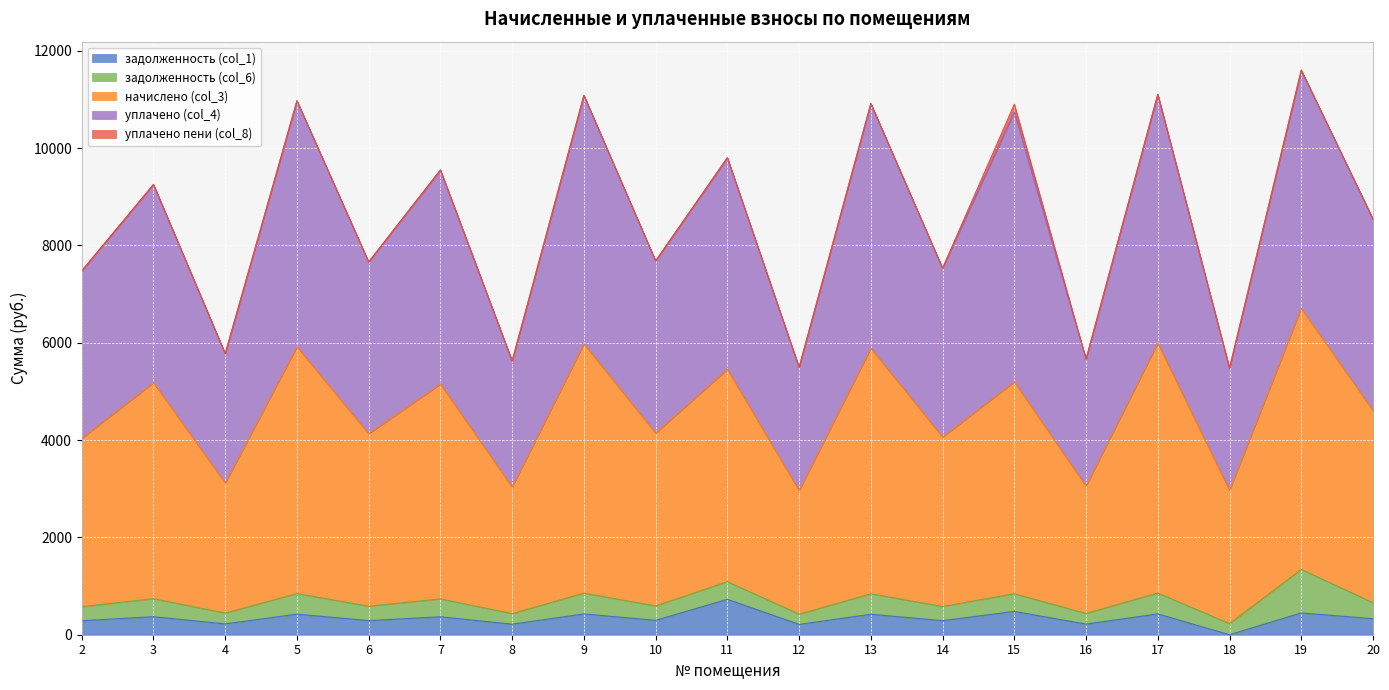

True or false: уплачено (col_4) and задолженность (col_1) cross at least once.

False